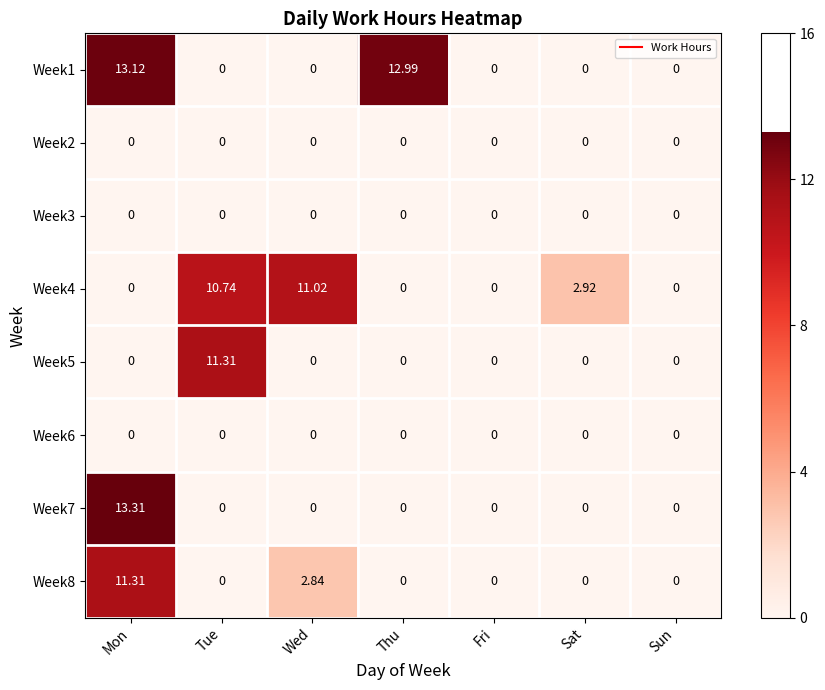

At which label does Week8 reach its peak?

Mon